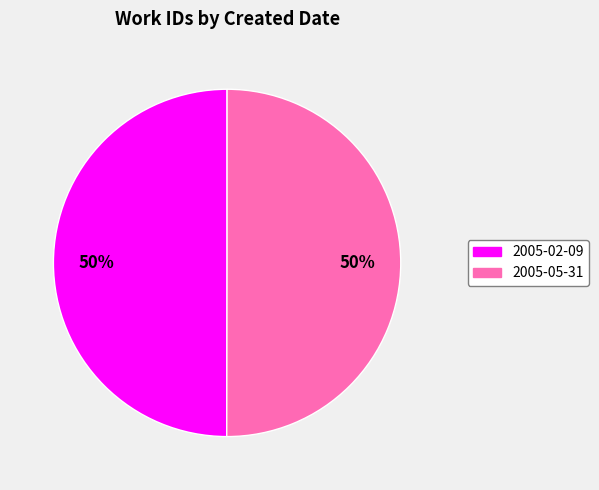

The 2005-05-31 slice represents 57% of the pie. True or false?

False